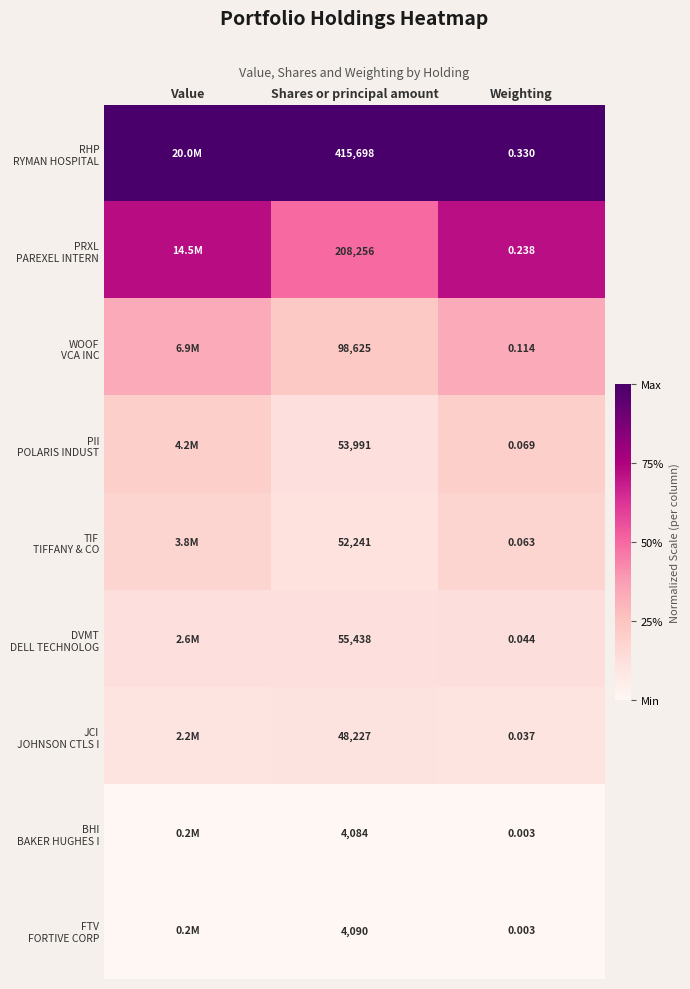

What is the spread (max minus min) of values at Shares or principal amount?

411614.0